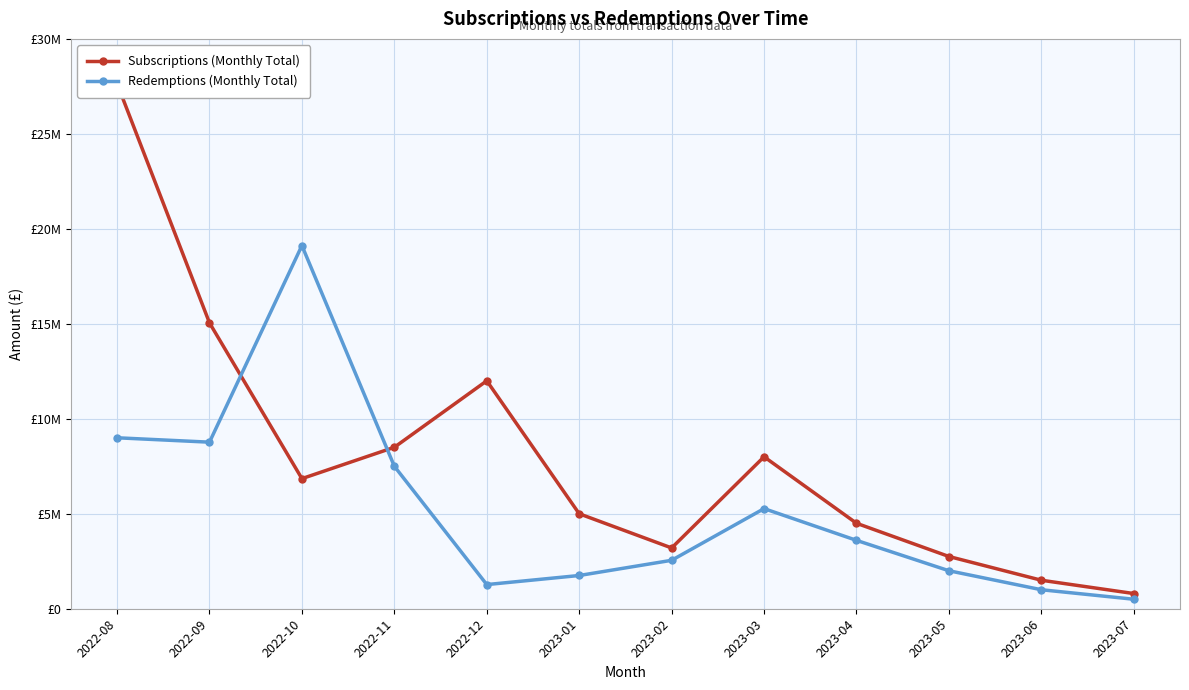

What is the average value of the Subscriptions (Monthly Total) series?

7983333.3